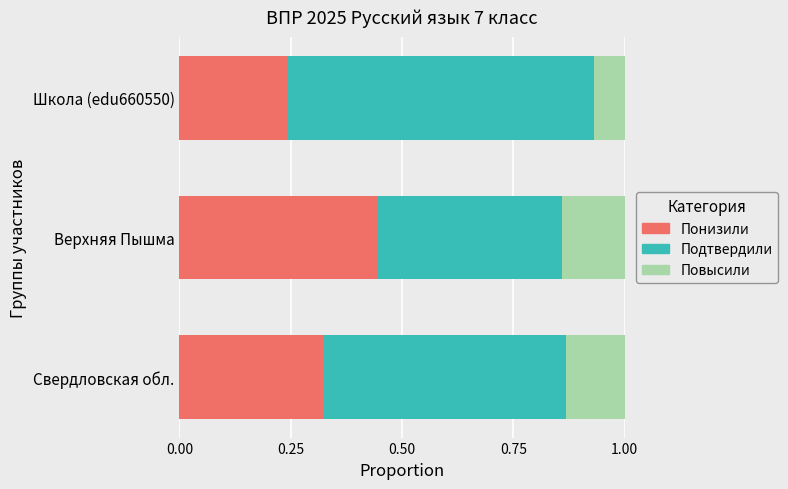

What is the total value across all series at Свердловская обл.?

1.0